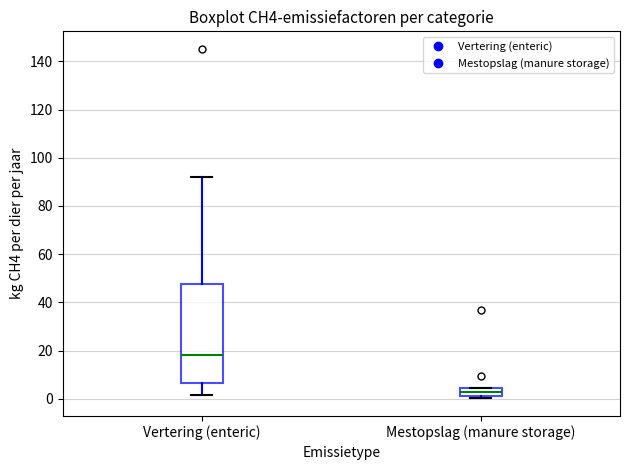

Reading left to right, transcribe this box plot: for each box, give where its median line is, the range the box spans, and where its two whiskers end, as read against the y-axis. The values are not printed on the chart, so give them approximately, as read against the axis.

Vertering (enteric): median 18, box 6 to 48, whiskers 2 to 92
Mestopslag (manure storage): median 2 (inside the box), box 2 to 4, whiskers 0 to 4